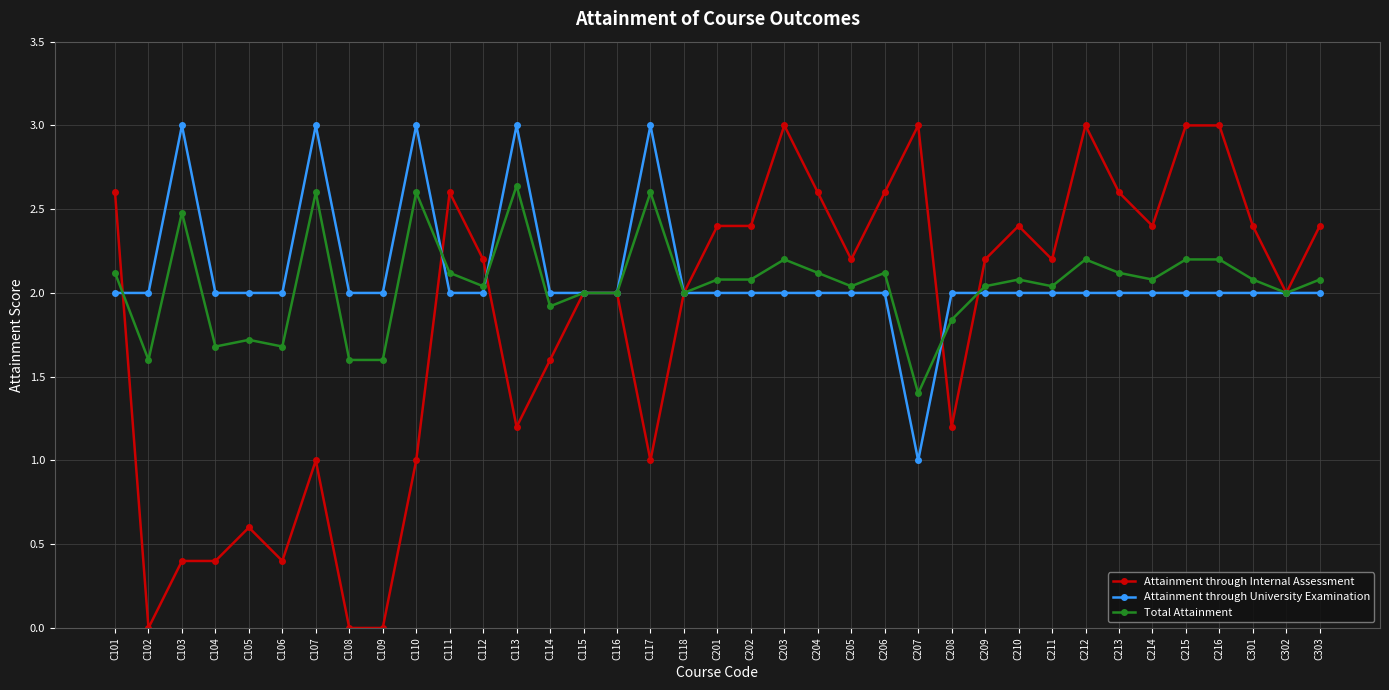

At which category does Total Attainment reach its first local valley?

C102